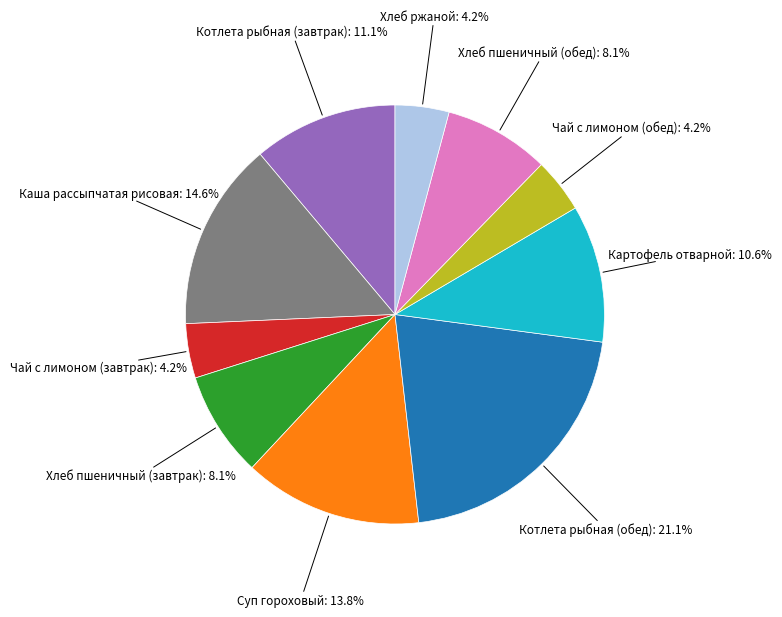

Does any single category account for the majority?

No